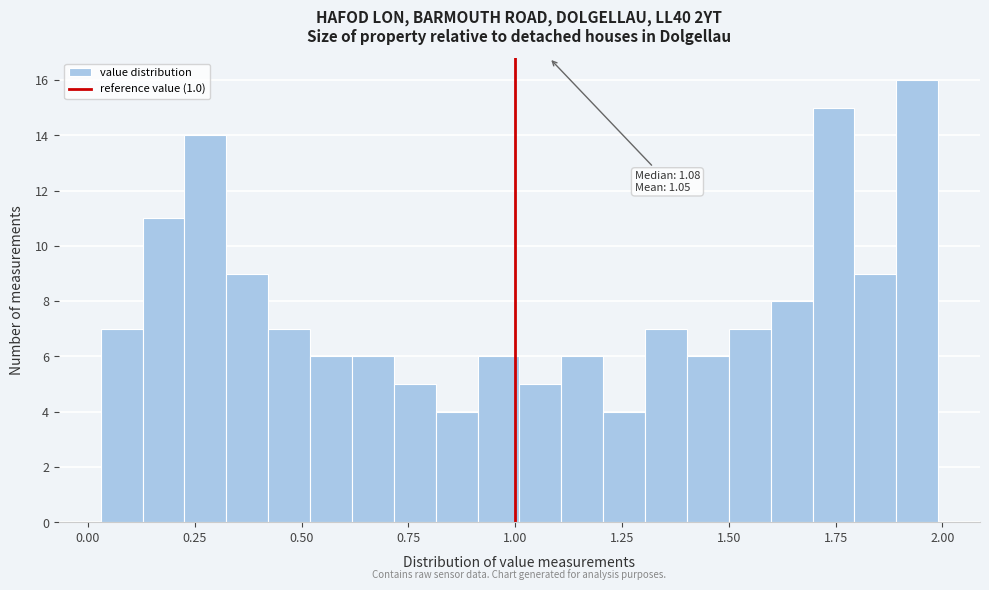

Around what value on the x-axis is the tallest bar? Give the approximate position of its centre, as read against the axis.

1.95